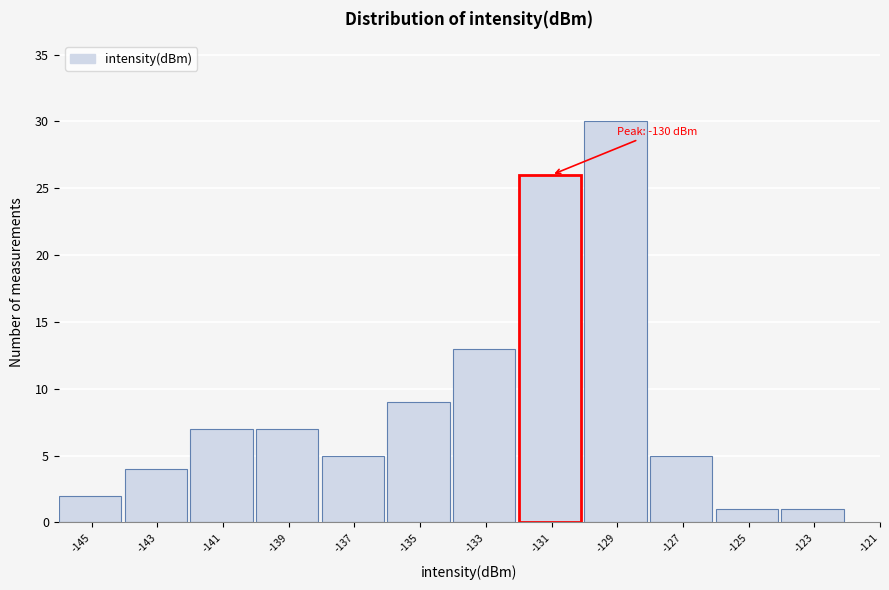

Reading left to right, transcribe all the data shown in this chart.

-145=2	-143=4	-141=7	-139=7	-137=5	-135=9	-133=13	-131=26	-129=30	-127=5	-125=1	-123=1	-121=0